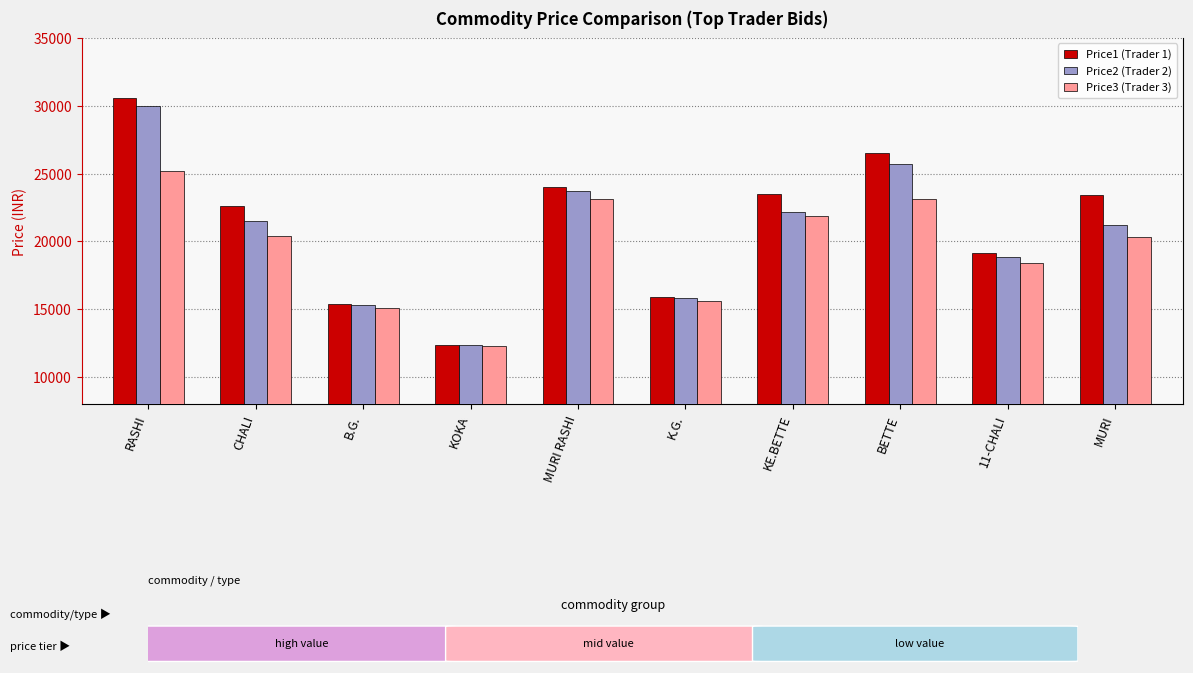

What is the difference between the second highest and second lowest values in the Price1 (Trader 1) series?

11139